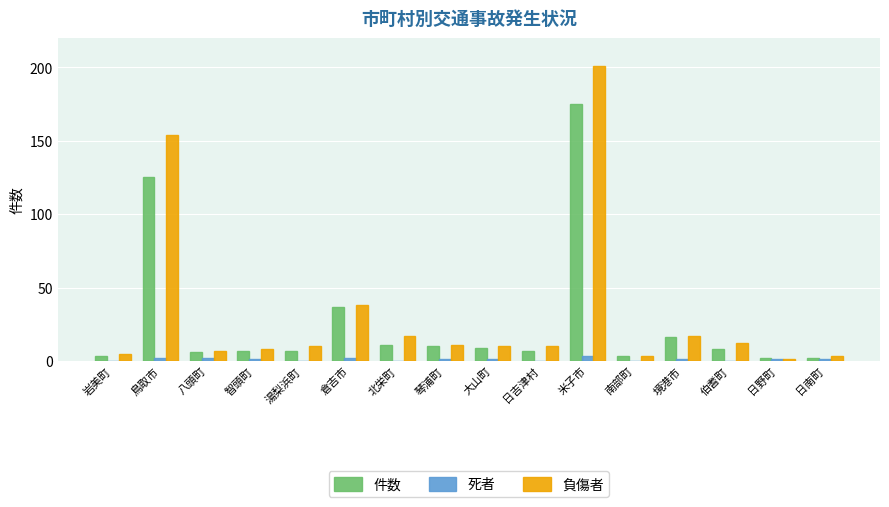

How many distinct data groups are displayed?

3